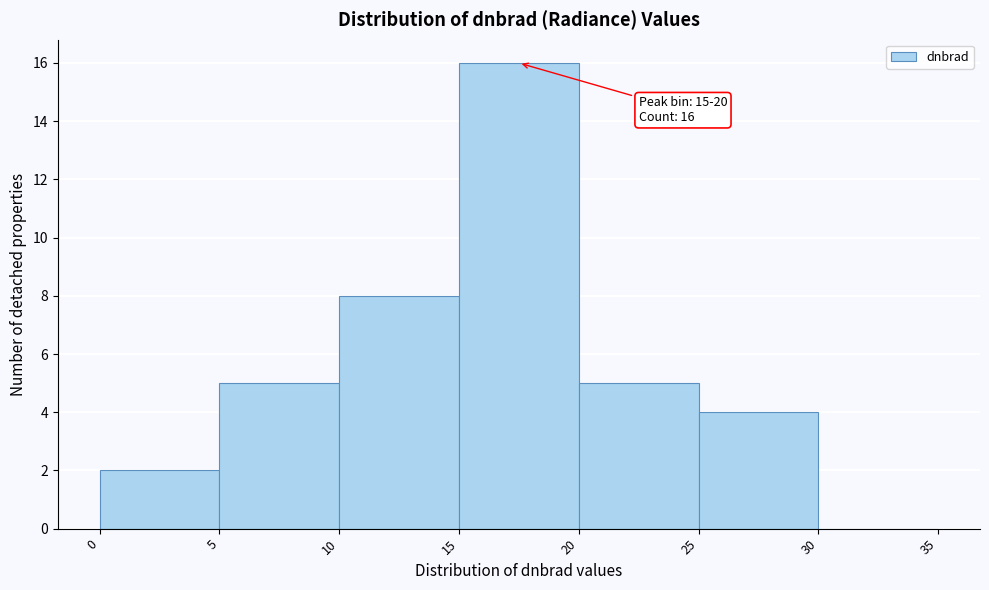

Which range on the x-axis has the tallest bar?

15 to 20